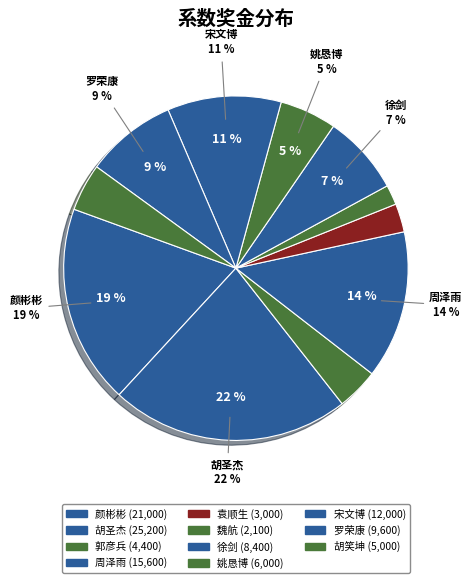

How many segments does this pie chart have?

11